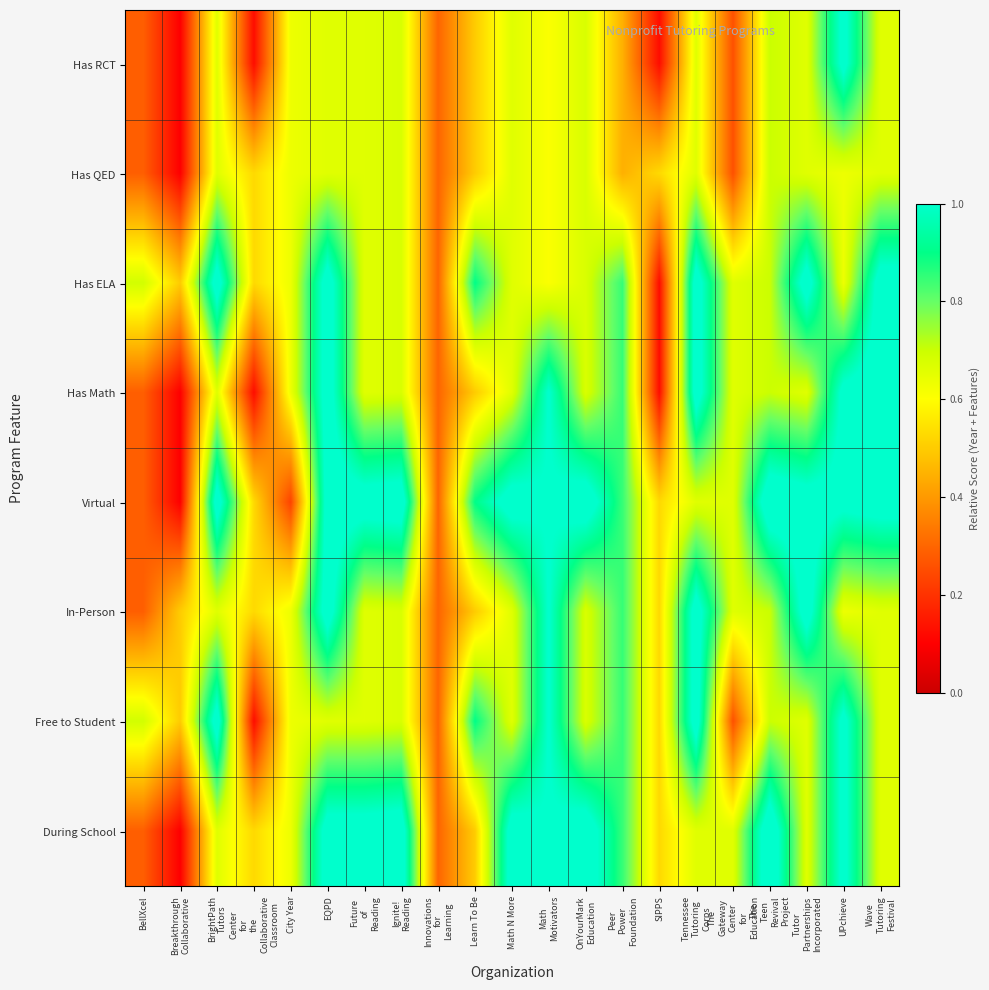

Reading right to left, what are all the values shown in this chart?

Has RCT: Wave
Tutoring
Festival=0.7	UPchieve=1.0	Tutor
Partnerships
Incorporated=0.7	The
Teen
Revival
Project=0.7	The
Gateway
Center
for
Education=0.3	Tennessee
Tutoring
Corps=0.7	SIPPS=0.1	Peer
Power
Foundation=0.4	OnYourMark
Education=0.7	Math
Motivators=0.6	Math N More=0.7	Learn To Be=0.5	Innovations
for
Learning=0.3	Ignite!
Reading=0.7	Future
of
Reading=0.7	EQPD=0.7	City Year=0.6	Center
for
the
Collaborative
Classroom=0.1	BrightPath
Tutors=0.7	Breakthrough
Collaborative=0.1	BellXcel=0.3
Has QED: Wave
Tutoring
Festival=0.7	UPchieve=0.6	Tutor
Partnerships
Incorporated=0.7	The
Teen
Revival
Project=0.7	The
Gateway
Center
for
Education=0.3	Tennessee
Tutoring
Corps=0.7	SIPPS=0.5	Peer
Power
Foundation=0.4	OnYourMark
Education=0.7	Math
Motivators=0.6	Math N More=0.7	Learn To Be=0.5	Innovations
for
Learning=0.3	Ignite!
Reading=0.7	Future
of
Reading=0.7	EQPD=0.7	City Year=0.6	Center
for
the
Collaborative
Classroom=0.5	BrightPath
Tutors=0.7	Breakthrough
Collaborative=0.1	BellXcel=0.3
Has ELA: Wave
Tutoring
Festival=1.1	UPchieve=0.6	Tutor
Partnerships
Incorporated=1.1	The
Teen
Revival
Project=0.7	The
Gateway
Center
for
Education=0.7	Tennessee
Tutoring
Corps=1.1	SIPPS=0.1	Peer
Power
Foundation=0.8	OnYourMark
Education=0.7	Math
Motivators=0.6	Math N More=0.7	Learn To Be=0.9	Innovations
for
Learning=0.3	Ignite!
Reading=0.7	Future
of
Reading=0.7	EQPD=1.1	City Year=0.6	Center
for
the
Collaborative
Classroom=0.5	BrightPath
Tutors=1.1	Breakthrough
Collaborative=0.5	BellXcel=0.7
Has Math: Wave
Tutoring
Festival=1.1	UPchieve=1.0	Tutor
Partnerships
Incorporated=0.7	The
Teen
Revival
Project=0.7	The
Gateway
Center
for
Education=0.7	Tennessee
Tutoring
Corps=1.1	SIPPS=0.1	Peer
Power
Foundation=0.8	OnYourMark
Education=0.7	Math
Motivators=1.0	Math N More=0.7	Learn To Be=0.5	Innovations
for
Learning=0.3	Ignite!
Reading=0.7	Future
of
Reading=0.7	EQPD=1.1	City Year=0.6	Center
for
the
Collaborative
Classroom=0.1	BrightPath
Tutors=0.7	Breakthrough
Collaborative=0.1	BellXcel=0.3
Virtual: Wave
Tutoring
Festival=1.1	UPchieve=1.0	Tutor
Partnerships
Incorporated=1.1	The
Teen
Revival
Project=1.1	The
Gateway
Center
for
Education=0.7	Tennessee
Tutoring
Corps=0.7	SIPPS=0.5	Peer
Power
Foundation=0.8	OnYourMark
Education=1.1	Math
Motivators=1.0	Math N More=1.1	Learn To Be=0.9	Innovations
for
Learning=0.3	Ignite!
Reading=1.1	Future
of
Reading=1.1	EQPD=1.1	City Year=0.2	Center
for
the
Collaborative
Classroom=0.5	BrightPath
Tutors=1.1	Breakthrough
Collaborative=0.1	BellXcel=0.3
In-Person: Wave
Tutoring
Festival=0.7	UPchieve=0.6	Tutor
Partnerships
Incorporated=1.1	The
Teen
Revival
Project=0.7	The
Gateway
Center
for
Education=0.7	Tennessee
Tutoring
Corps=1.1	SIPPS=0.5	Peer
Power
Foundation=0.8	OnYourMark
Education=0.7	Math
Motivators=1.0	Math N More=0.7	Learn To Be=0.5	Innovations
for
Learning=0.3	Ignite!
Reading=0.7	Future
of
Reading=0.7	EQPD=1.1	City Year=0.6	Center
for
the
Collaborative
Classroom=0.5	BrightPath
Tutors=0.7	Breakthrough
Collaborative=0.5	BellXcel=0.3
Free to Student: Wave
Tutoring
Festival=0.7	UPchieve=1.0	Tutor
Partnerships
Incorporated=0.7	The
Teen
Revival
Project=0.7	The
Gateway
Center
for
Education=0.3	Tennessee
Tutoring
Corps=1.1	SIPPS=0.5	Peer
Power
Foundation=0.8	OnYourMark
Education=0.7	Math
Motivators=1.0	Math N More=0.7	Learn To Be=0.9	Innovations
for
Learning=0.3	Ignite!
Reading=0.7	Future
of
Reading=0.7	EQPD=0.7	City Year=0.6	Center
for
the
Collaborative
Classroom=0.1	BrightPath
Tutors=1.1	Breakthrough
Collaborative=0.5	BellXcel=0.7
During School: Wave
Tutoring
Festival=0.7	UPchieve=1.0	Tutor
Partnerships
Incorporated=0.7	The
Teen
Revival
Project=1.1	The
Gateway
Center
for
Education=0.7	Tennessee
Tutoring
Corps=0.7	SIPPS=0.5	Peer
Power
Foundation=0.8	OnYourMark
Education=1.1	Math
Motivators=1.0	Math N More=1.1	Learn To Be=0.5	Innovations
for
Learning=0.3	Ignite!
Reading=1.1	Future
of
Reading=1.1	EQPD=1.1	City Year=0.6	Center
for
the
Collaborative
Classroom=0.5	BrightPath
Tutors=0.7	Breakthrough
Collaborative=0.1	BellXcel=0.3